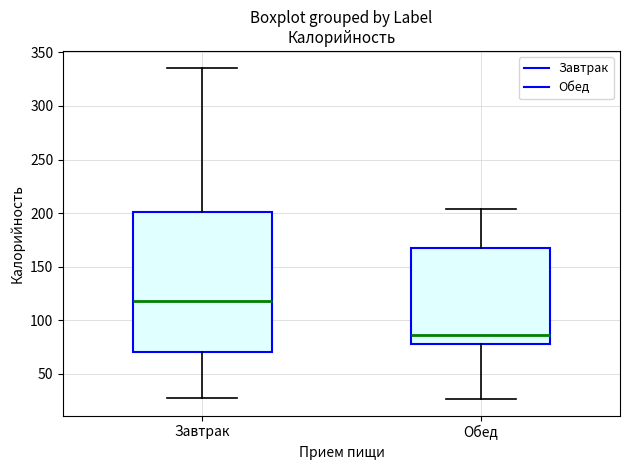

Reading left to right, transcribe this box plot: for each box, give where its median line is, the range the box spans, and where its two whiskers end, as read against the y-axis. The values are not printed on the chart, so give them approximately, as read against the axis.

Завтрак: median 120, box 70 to 200, whiskers 30 to 335
Обед: median 85, box 80 to 165, whiskers 25 to 205